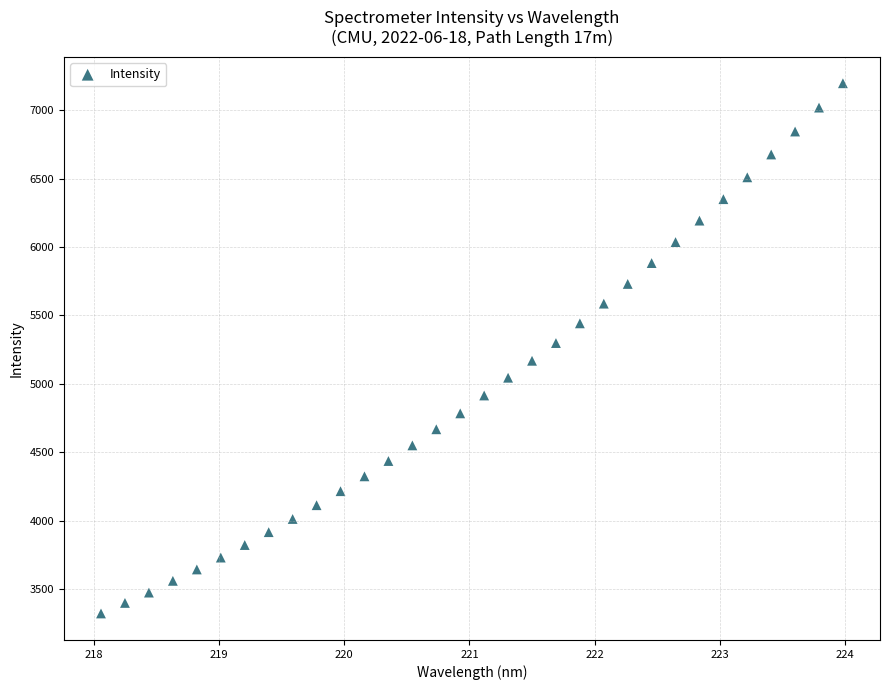

What is the range of X values (max minus min)?

5.9